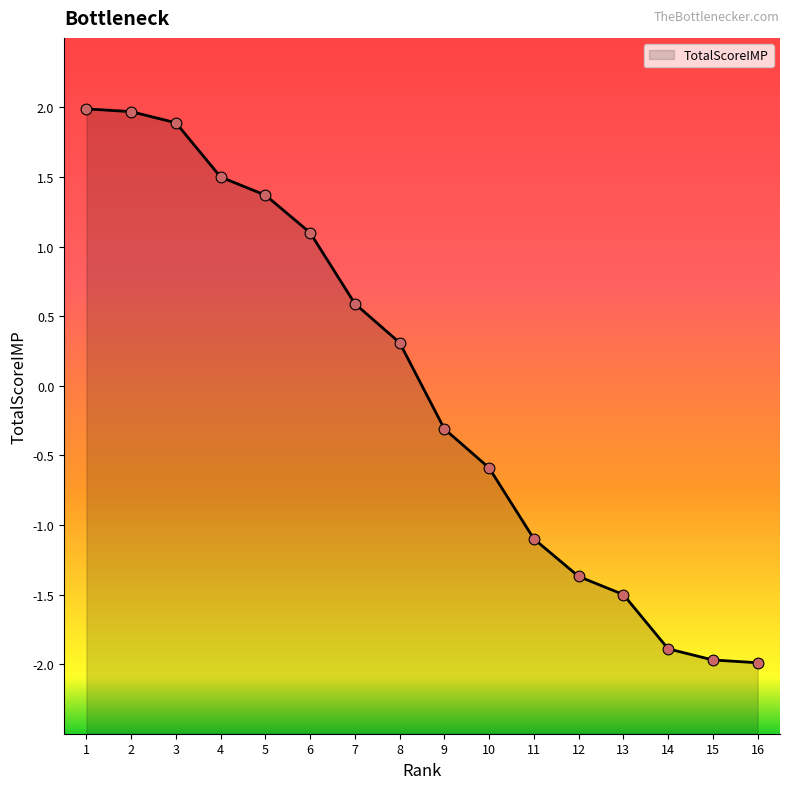

Between 6 and 4, which is larger?

4